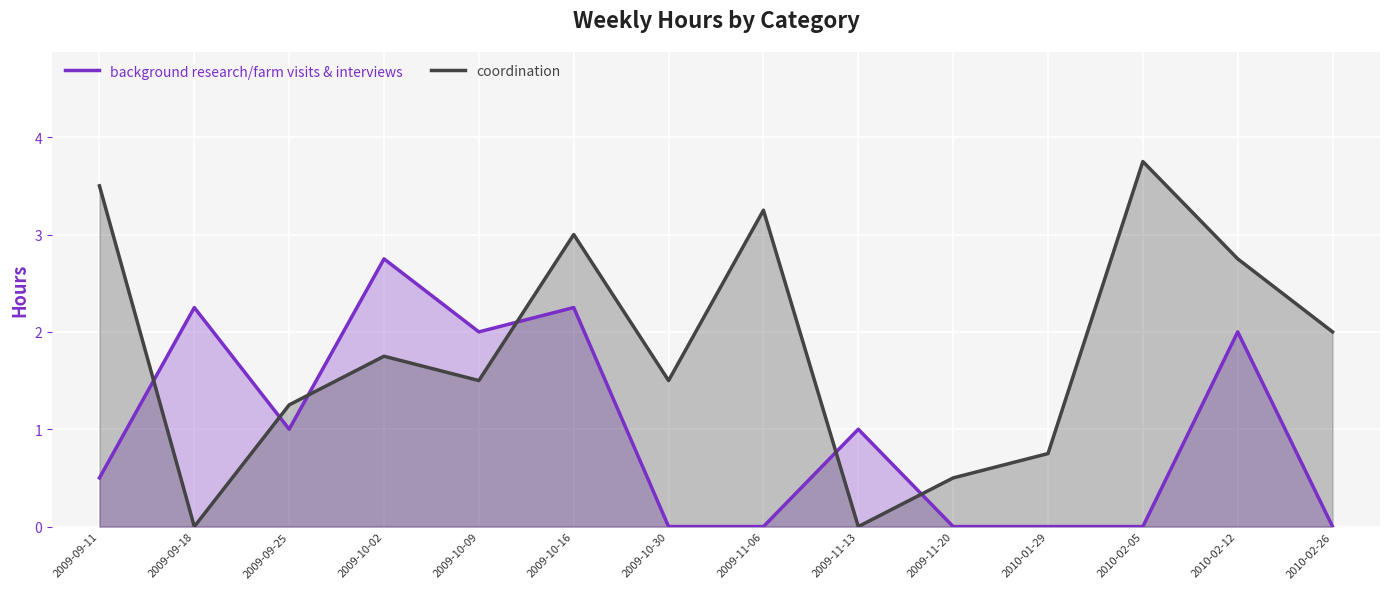

Reading left to right, transcribe all the data shown in this chart.

background research/farm visits & interviews: 2009-09-11=0.5	2009-09-18=2.2	2009-09-25=1.0	2009-10-02=2.8	2009-10-09=2.0	2009-10-16=2.2	2009-10-30=0.0	2009-11-06=0.0	2009-11-13=1.0	2009-11-20=0.0	2010-01-29=0.0	2010-02-05=0.0	2010-02-12=2.0	2010-02-26=0.0
coordination: 2009-09-11=3.5	2009-09-18=0.0	2009-09-25=1.2	2009-10-02=1.8	2009-10-09=1.5	2009-10-16=3.0	2009-10-30=1.5	2009-11-06=3.2	2009-11-13=0.0	2009-11-20=0.5	2010-01-29=0.8	2010-02-05=3.8	2010-02-12=2.8	2010-02-26=2.0